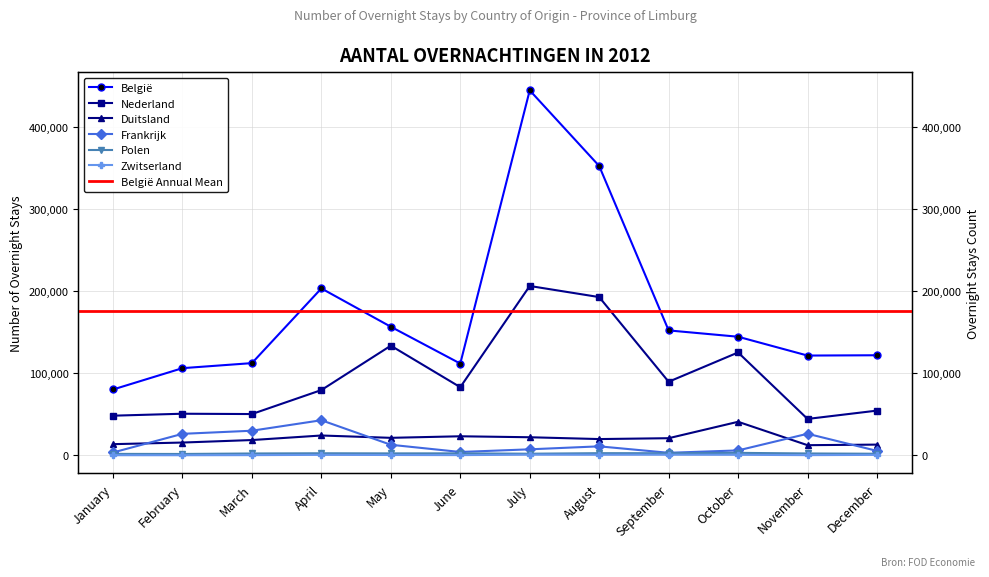

The Duitsland series shows 23259 at June. True or false?

True